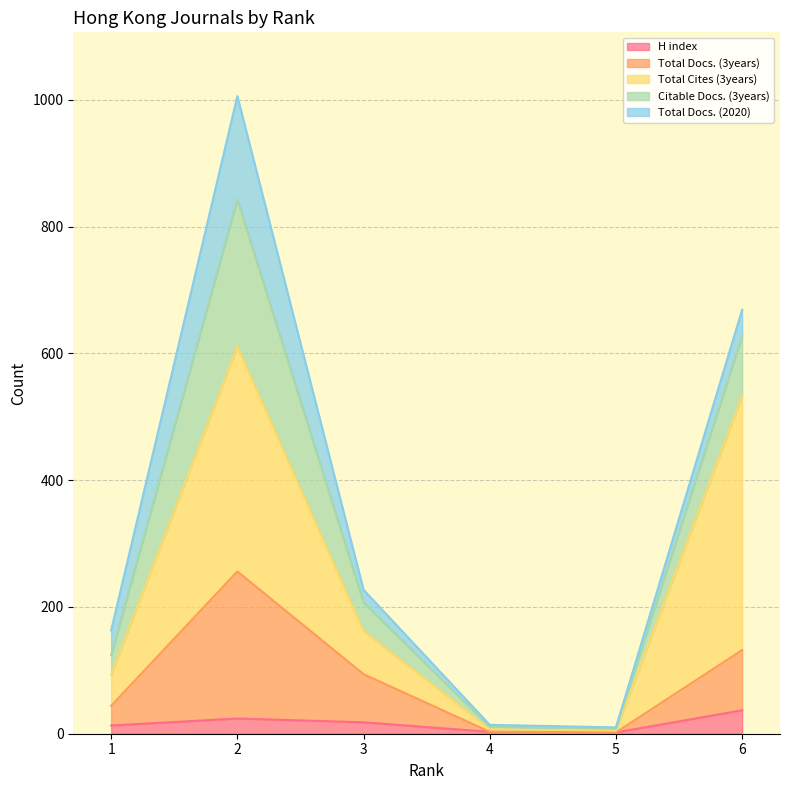

What is the highest value of the H index series?

37